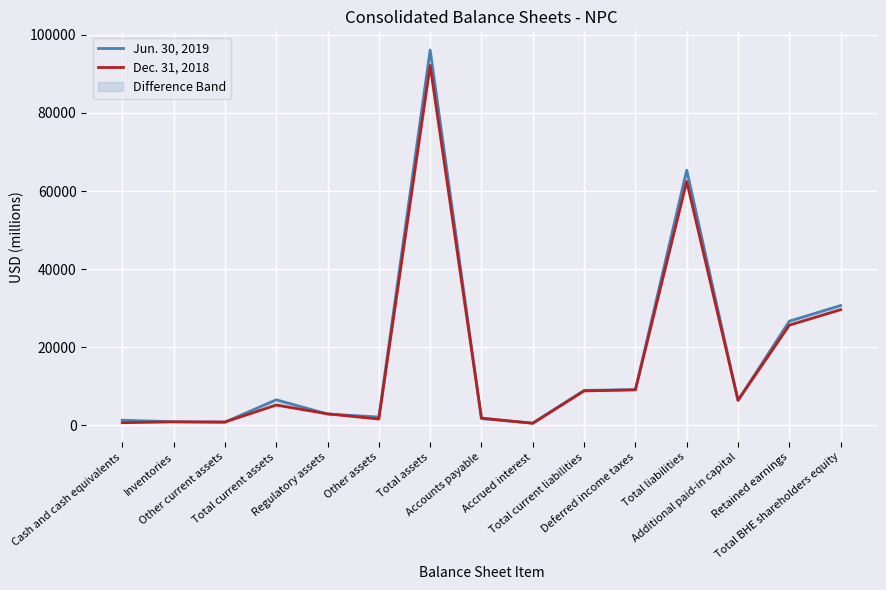

How many lines are shown in the chart?

2